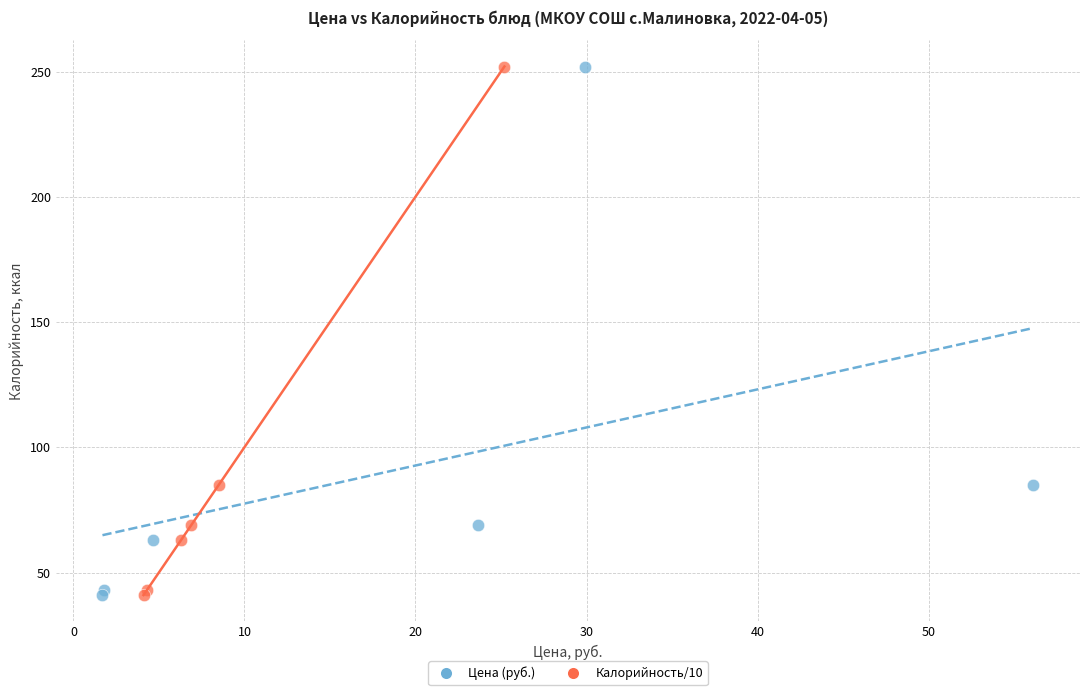

What are all the series names shown in the legend?

Цена (руб.), Калорийность/10